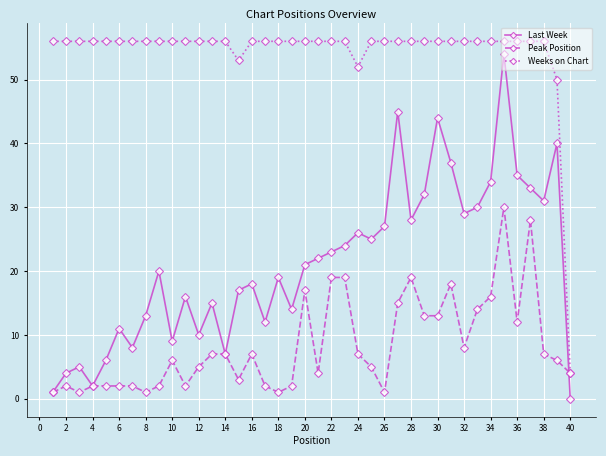

True or false: Last Week and Weeks on Chart cross at least once.

False